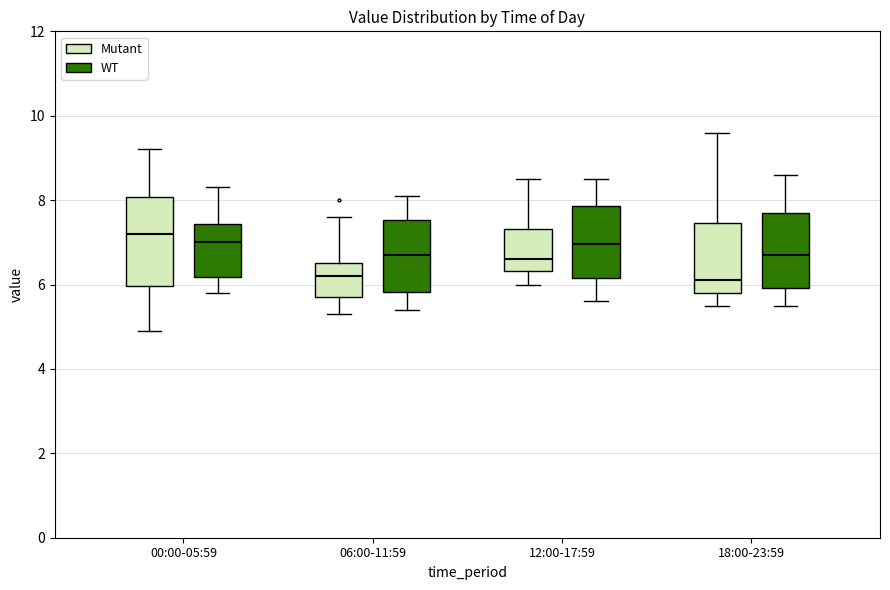

Reading left to right, transcribe this box plot: for each box, give where its median line is, the range the box spans, and where its two whiskers end, as read against the y-axis. The values are not printed on the chart, so give them approximately, as read against the axis.

00:00-05:59 (Mutant): median 7.2, box 6.0 to 8.0, whiskers 5.0 to 9.2
00:00-05:59 (WT): median 7.0, box 6.2 to 7.4, whiskers 5.8 to 8.4
06:00-11:59 (Mutant): median 6.2, box 5.8 to 6.6, whiskers 5.4 to 7.6
06:00-11:59 (WT): median 6.8, box 5.8 to 7.6, whiskers 5.4 to 8.2
12:00-17:59 (Mutant): median 6.6, box 6.4 to 7.4, whiskers 6.0 to 8.6
12:00-17:59 (WT): median 7.0, box 6.2 to 7.8, whiskers 5.6 to 8.6
18:00-23:59 (Mutant): median 6.2, box 5.8 to 7.4, whiskers 5.6 to 9.6
18:00-23:59 (WT): median 6.8, box 6.0 to 7.8, whiskers 5.6 to 8.6